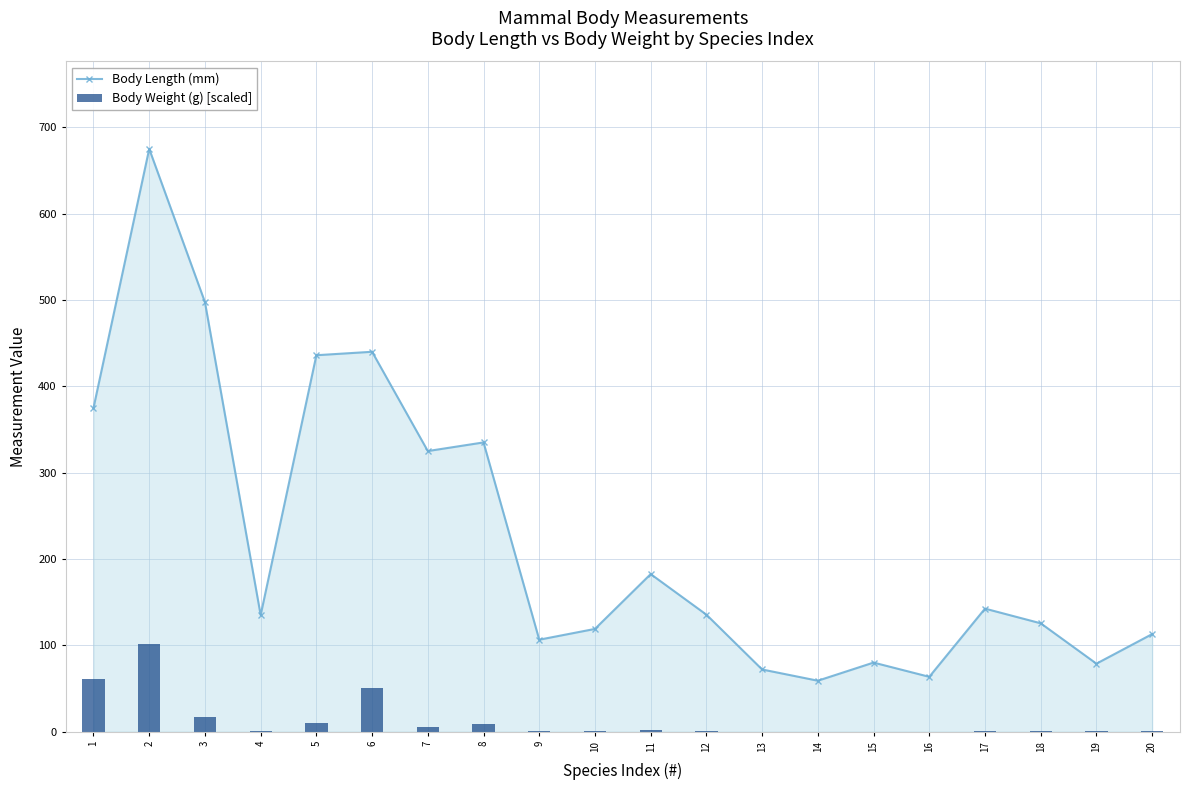

Which series has the largest range (max minus min)?

Body Length (mm)